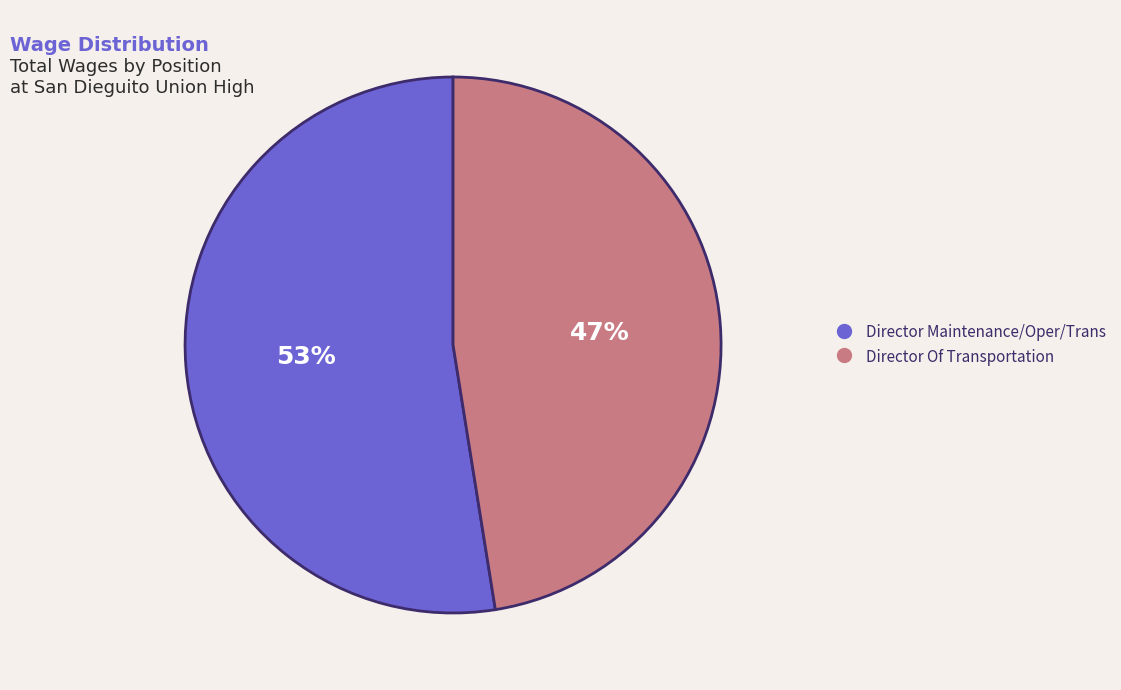

The Director Of Transportation slice represents 47% of the pie. True or false?

True